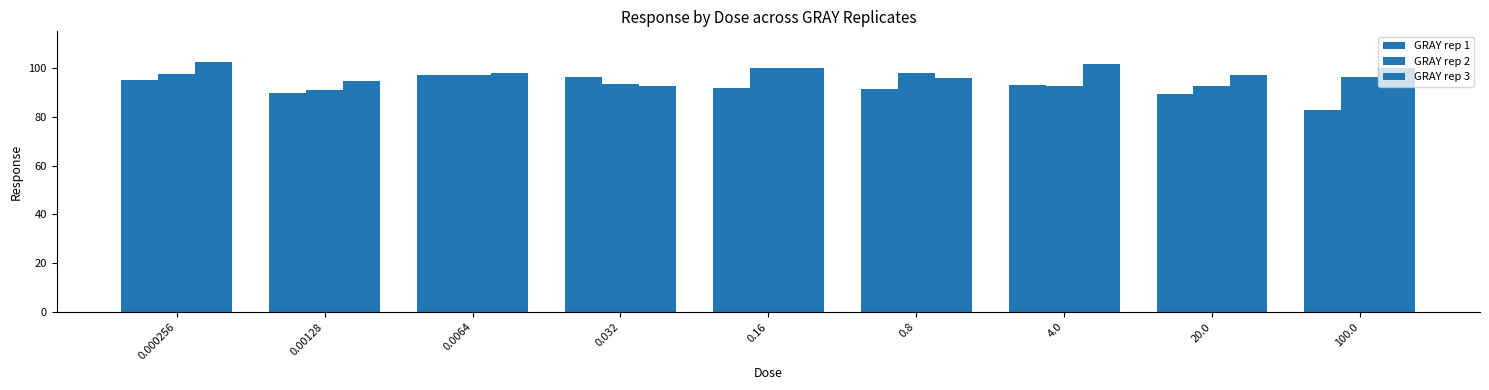

Does the chart contain stacked bars?

No